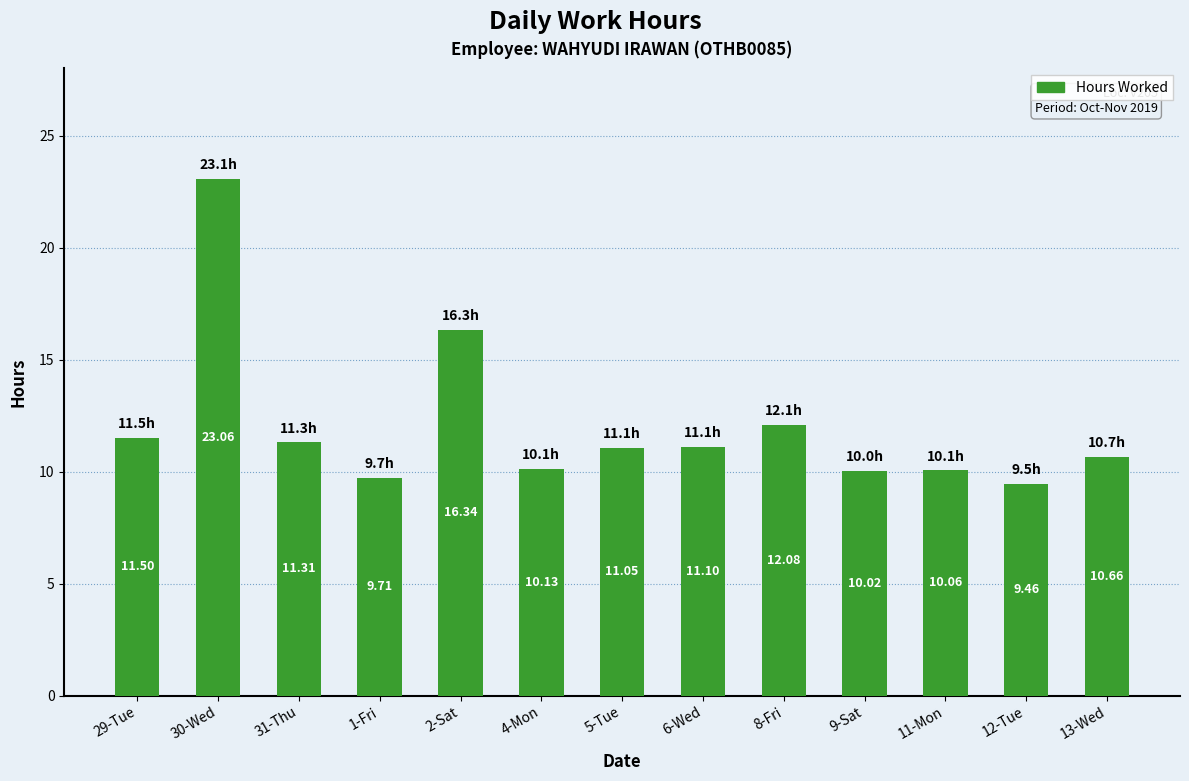

Reading left to right, list all the values displayed in this chart.

29-Tue=11.5	30-Wed=23.1	31-Thu=11.3	1-Fri=9.7	2-Sat=16.3	4-Mon=10.1	5-Tue=11.1	6-Wed=11.1	8-Fri=12.1	9-Sat=10.0	11-Mon=10.1	12-Tue=9.5	13-Wed=10.7